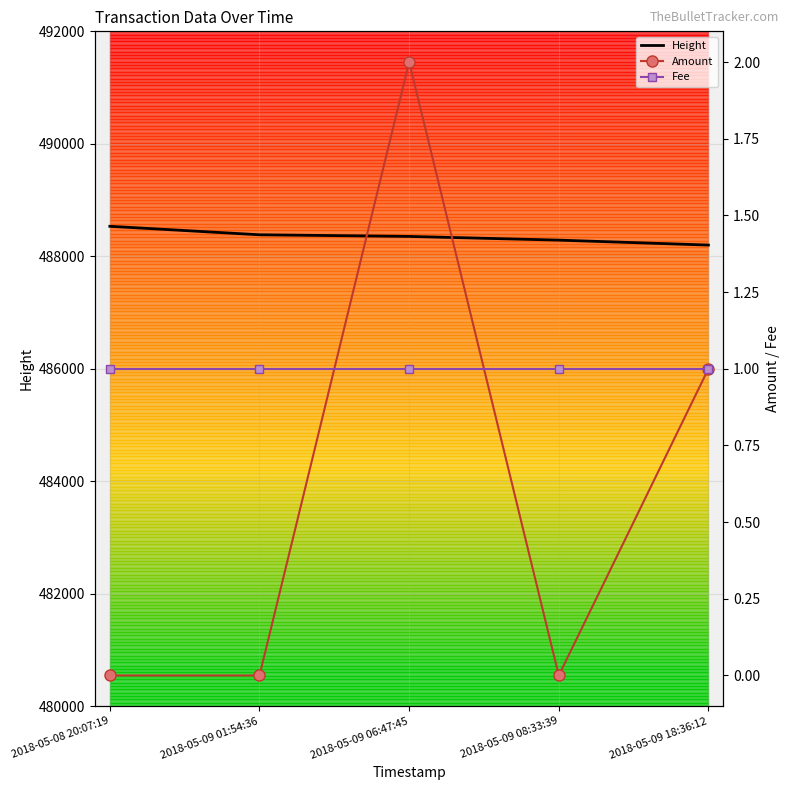

Is it true that Amount equals 1 at 2018-05-08 20:07:19?

False